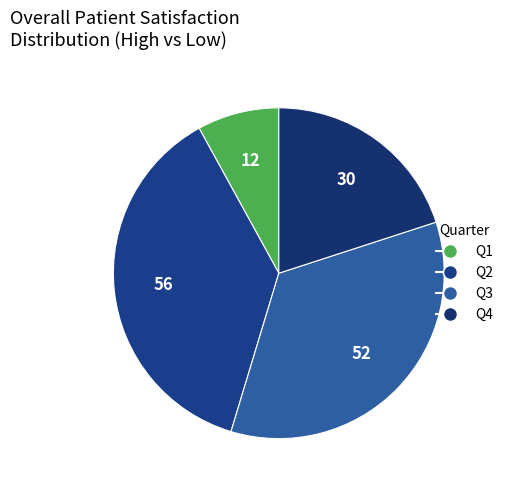

Is Q1 the majority of the pie?

No